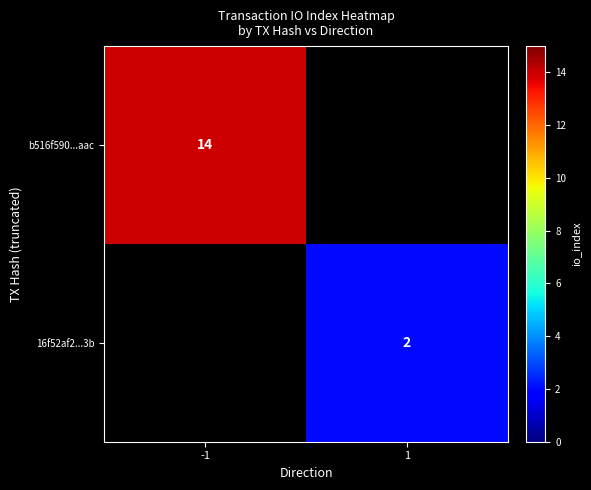

The value of 16f52af2...3b at 1 is 2. True or false?

True